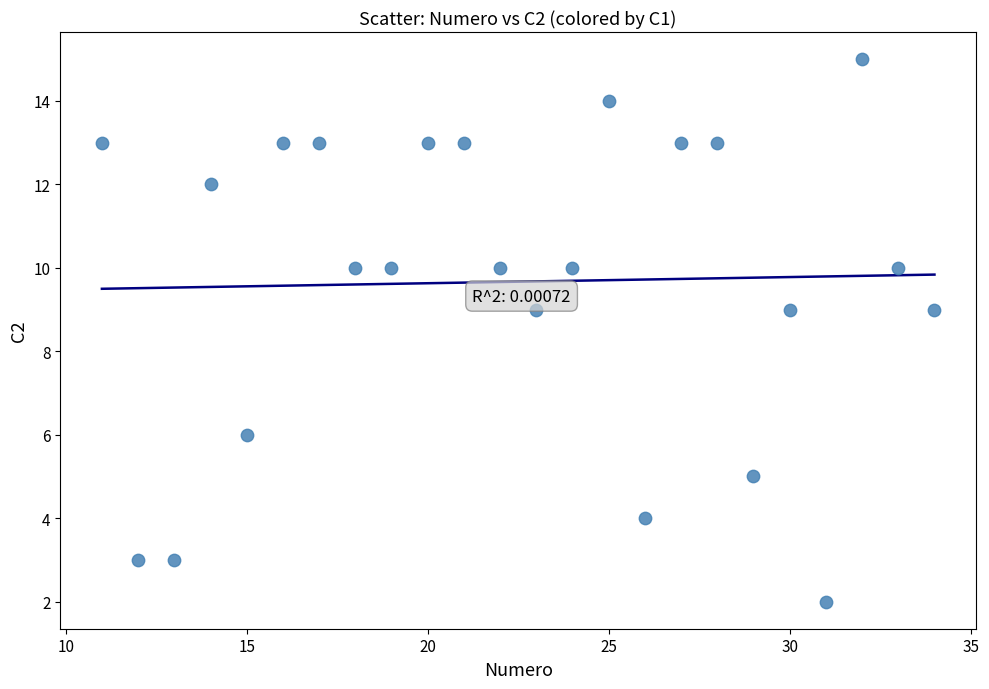

What is the range of X values (max minus min)?

23